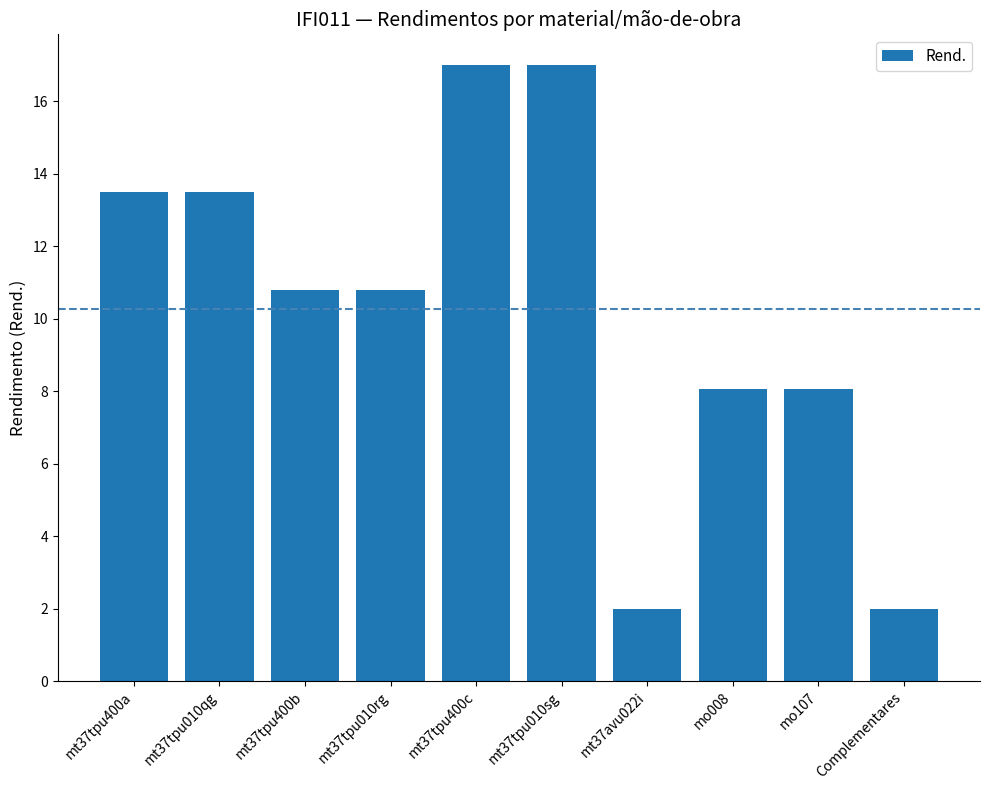

Where does the data first go above 10?

mt37tpu400a